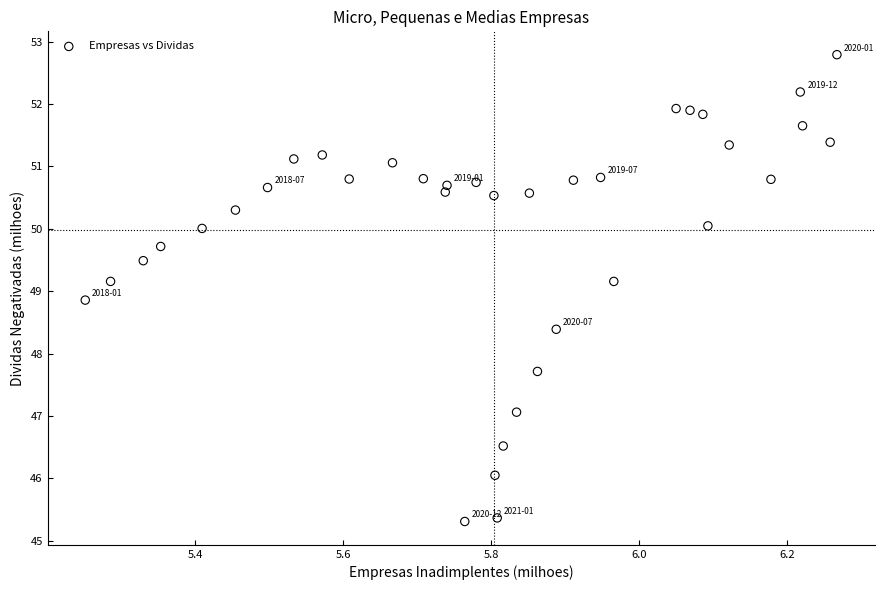

What is the range of Y values (max minus min)?

7.5